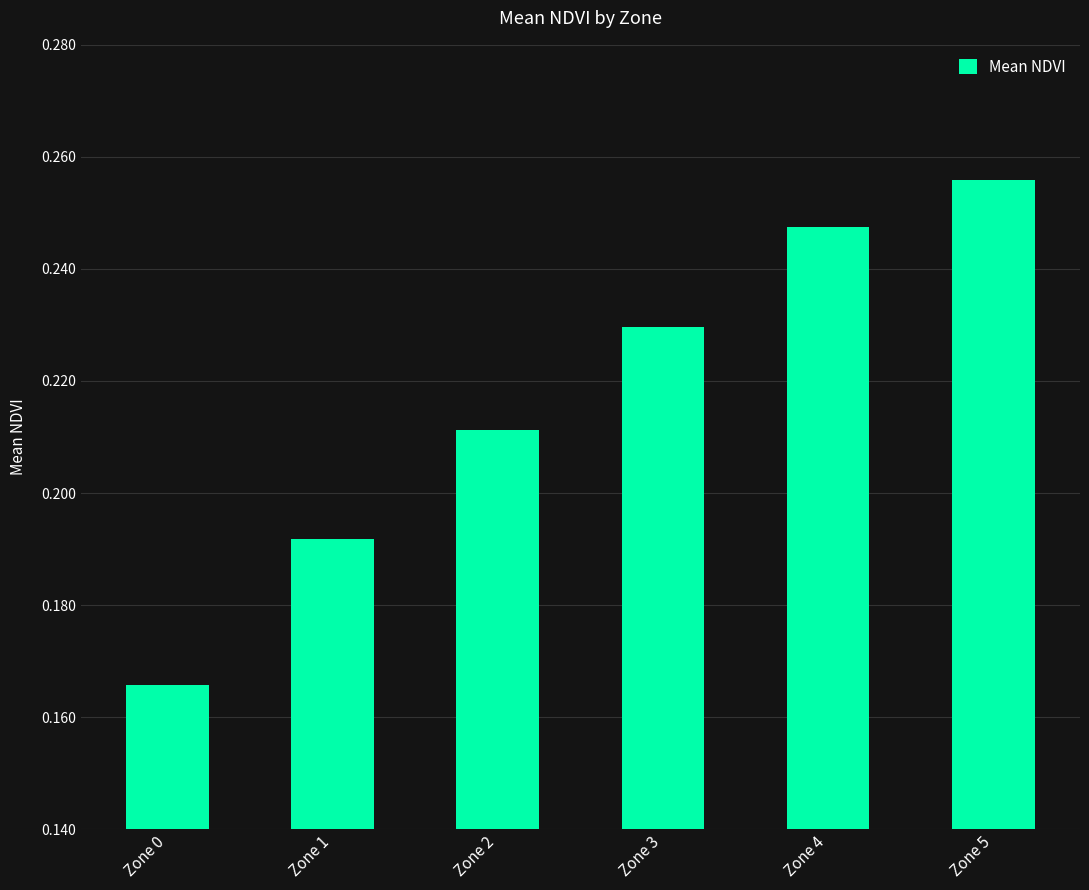

The chart shows a value of 0.1 at Zone 2. True or false?

False